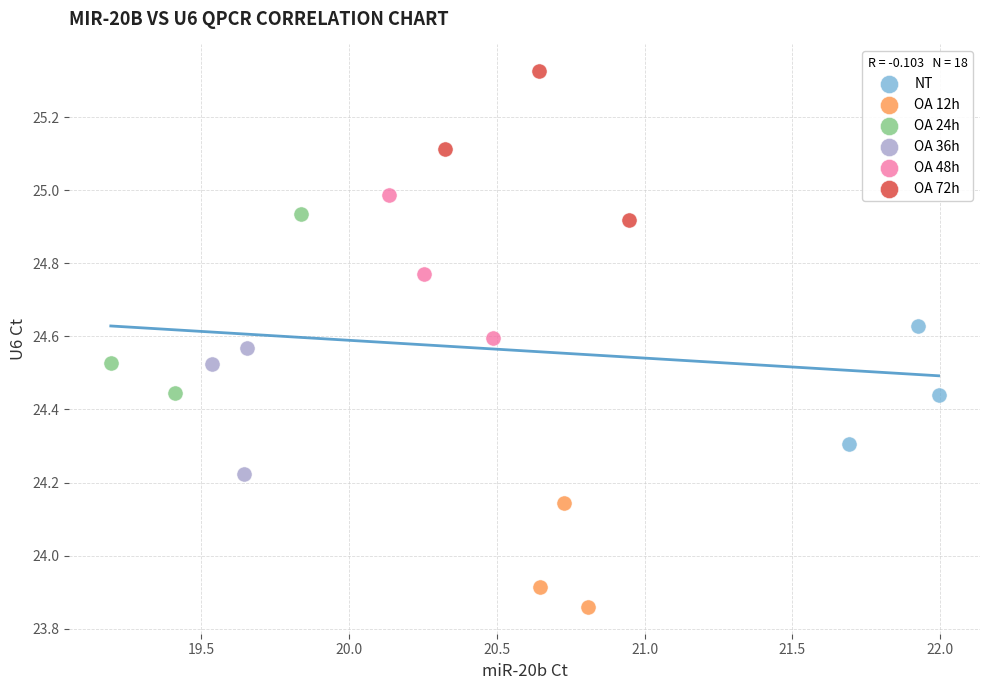

What are all the series names shown in the legend?

NT, OA 12h, OA 24h, OA 36h, OA 48h, OA 72h